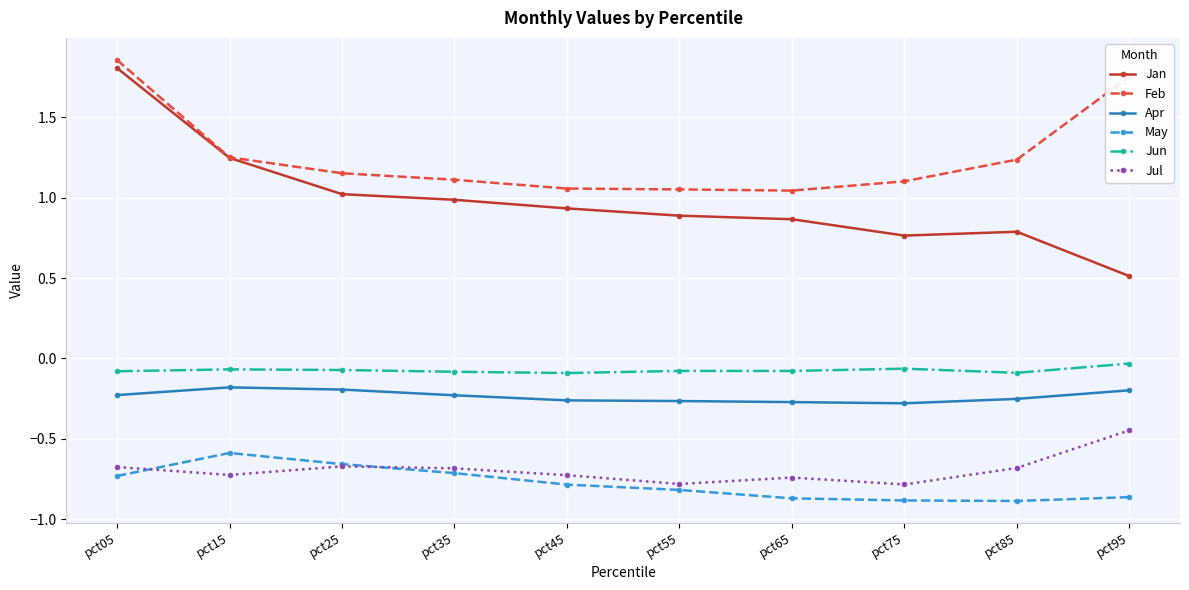

True or false: May and Feb cross at least once.

False